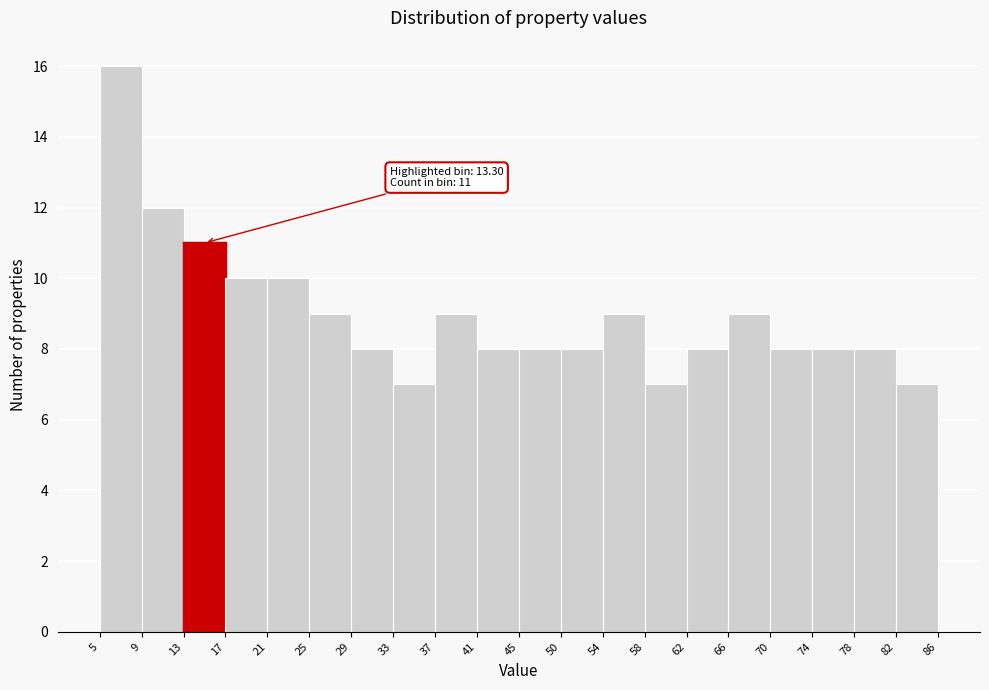

Which range on the x-axis has the tallest bar?

5 to 9